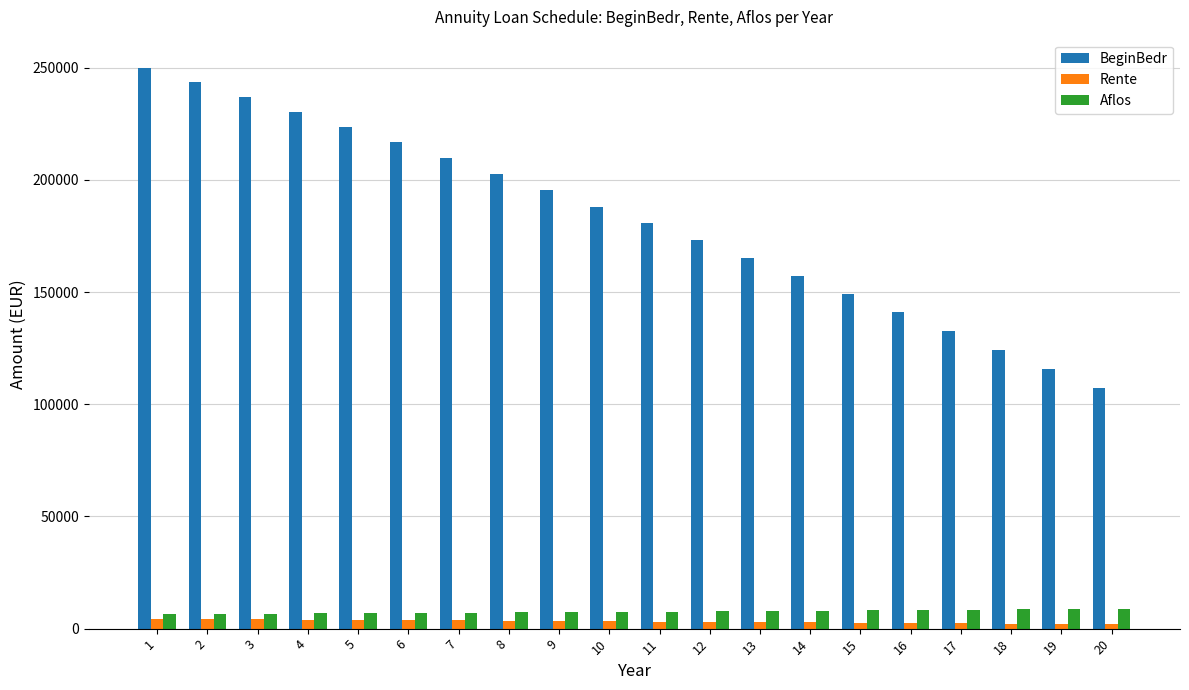

Is the value of Rente at 6 greater than the value of Aflos at 4?

No